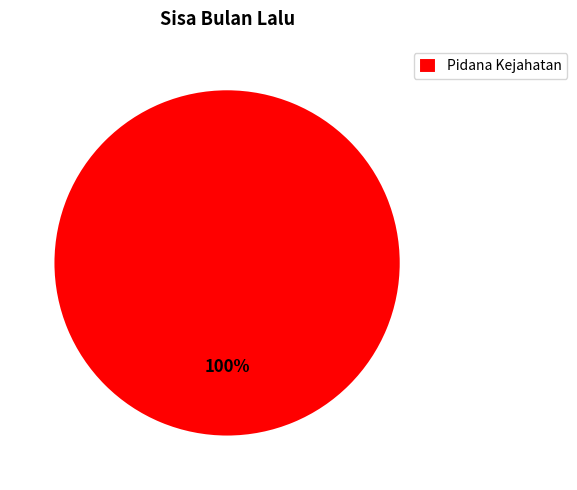

Is there any slice that represents more than half of the pie?

Yes